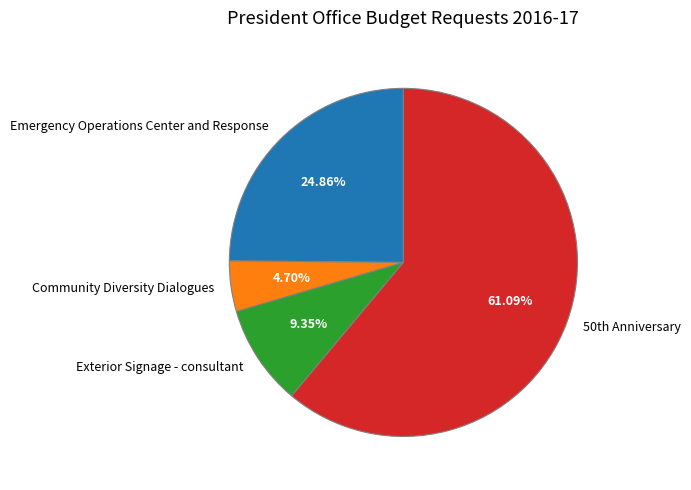

What percentage is the Community Diversity Dialogues slice, to the nearest percent?

5%